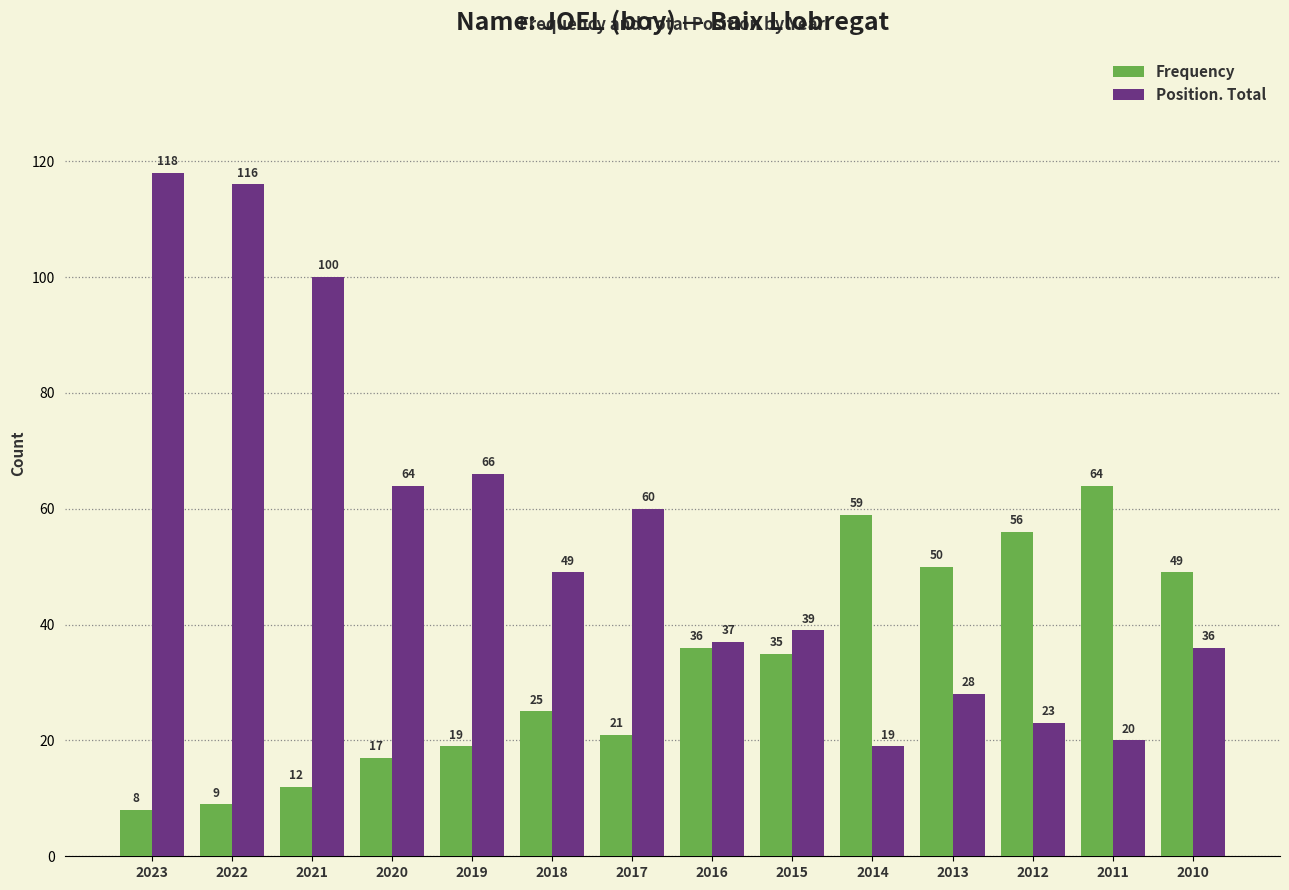

What is the average value of the Frequency series?

33